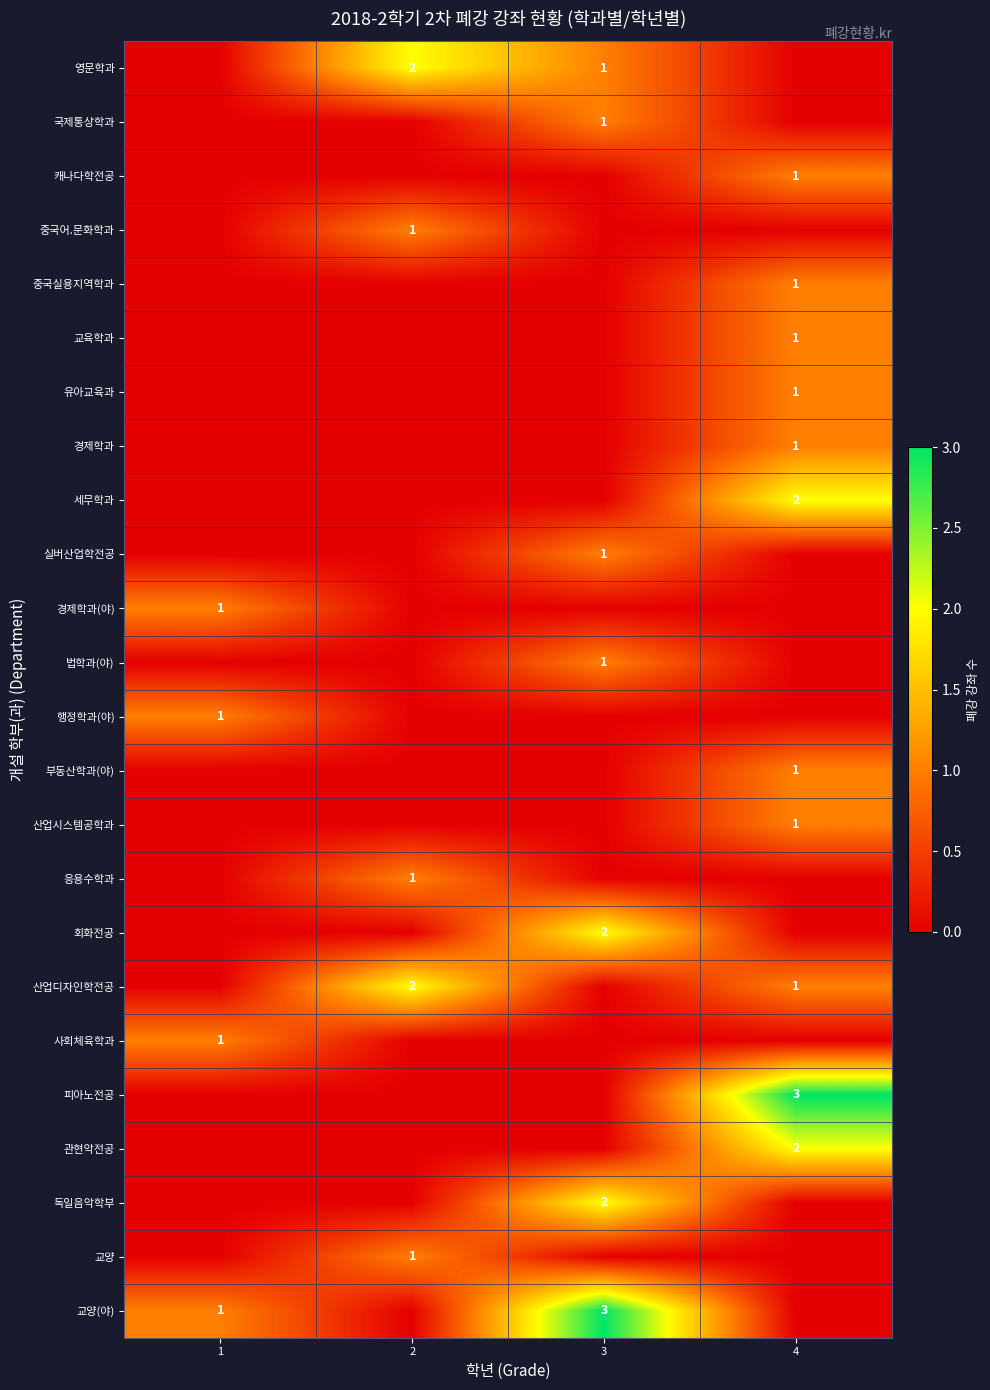

What is the spread (max minus min) of values at 2?

2